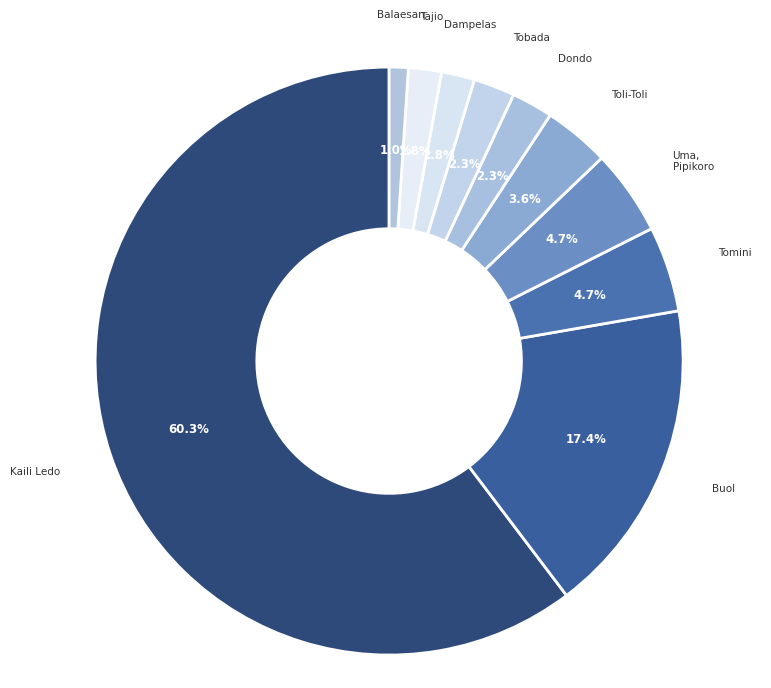

Count the number of slices in the pie.

10